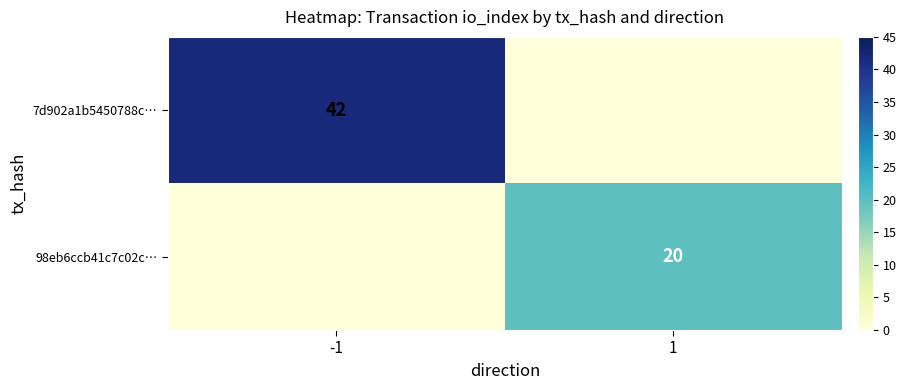

Is it true that 7d902a1b5450788c… equals 42 at -1?

True